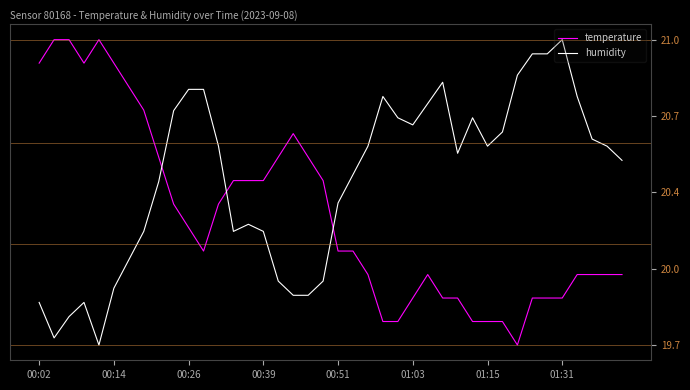

Does the chart display data point markers on the line(s)?

No